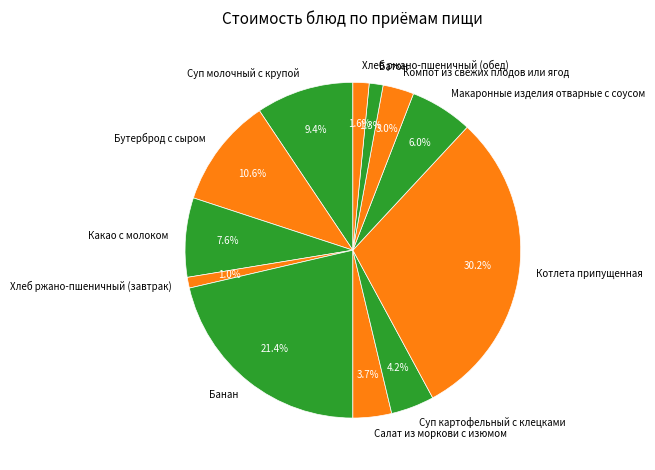

Does Батон represent more than half of the total?

No